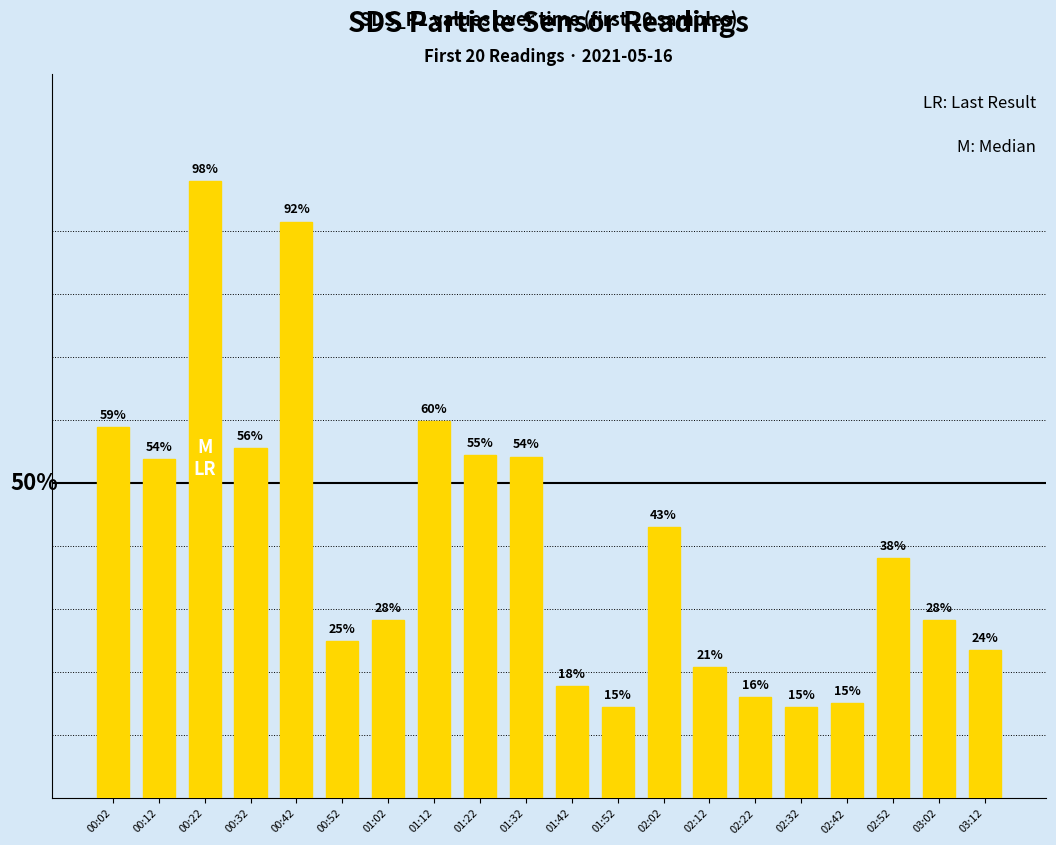

How many bars are there in total?

20